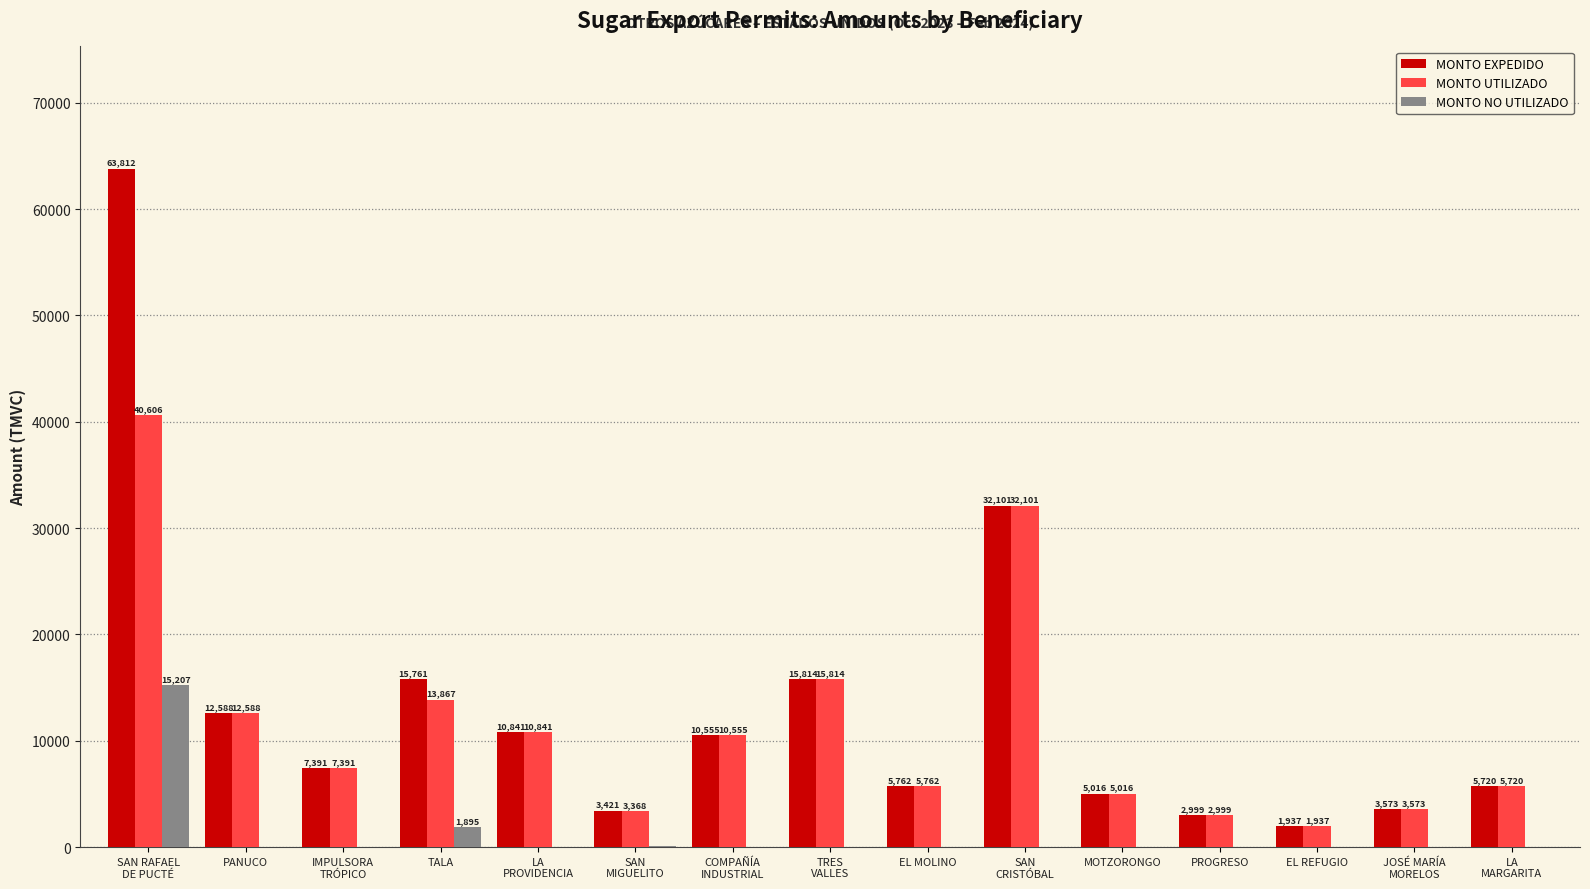

At which label is MONTO NO UTILIZADO closest to 7603?

TALA